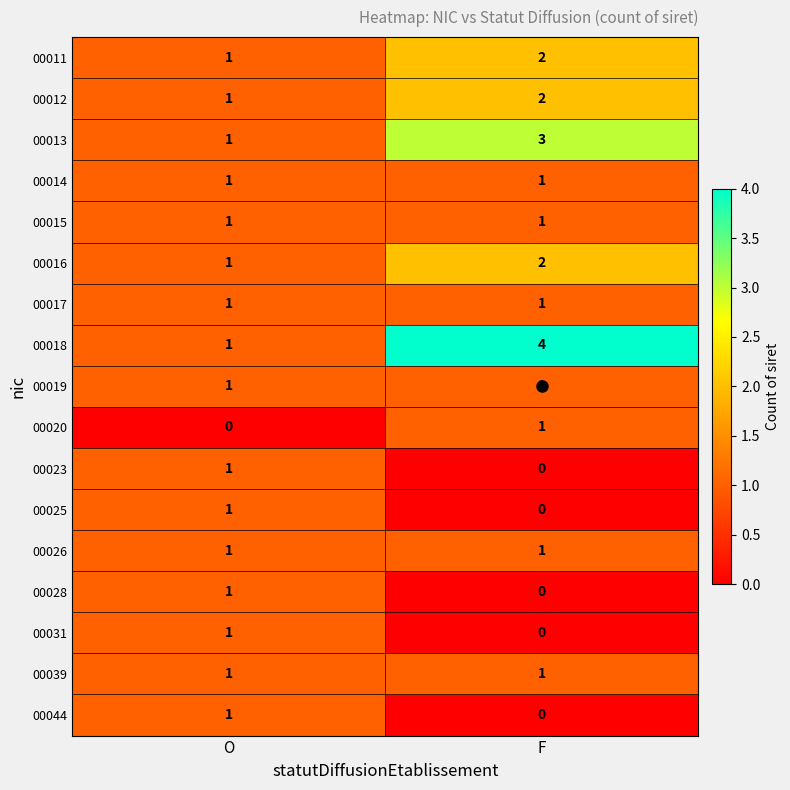

At which category does the chart reach its peak across all series?

F